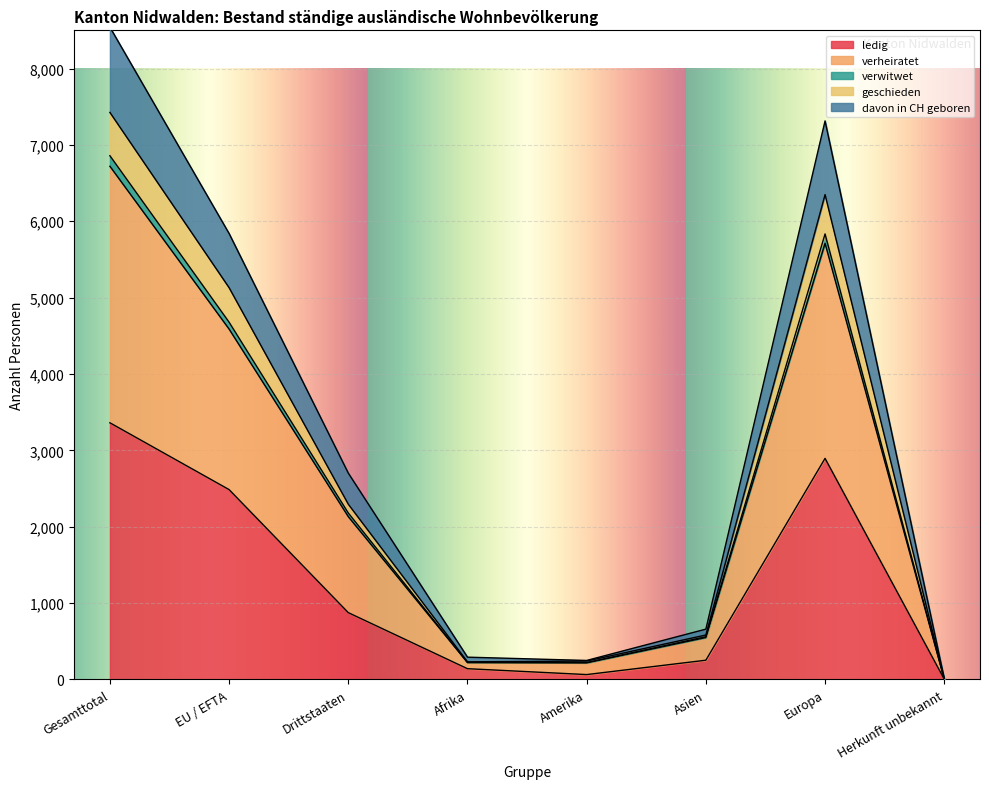

True or false: ledig has a value of 252 at Asien.

True